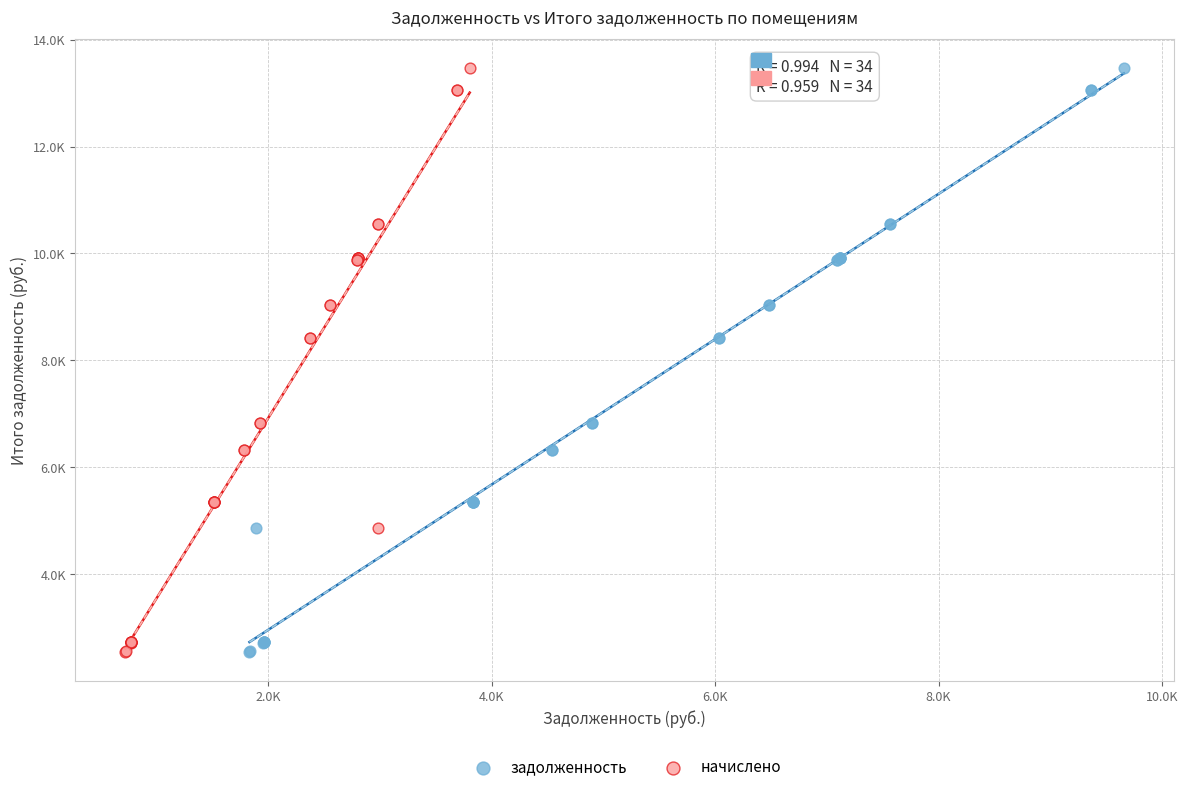

What are all the series names shown in the legend?

задолженность, начислено